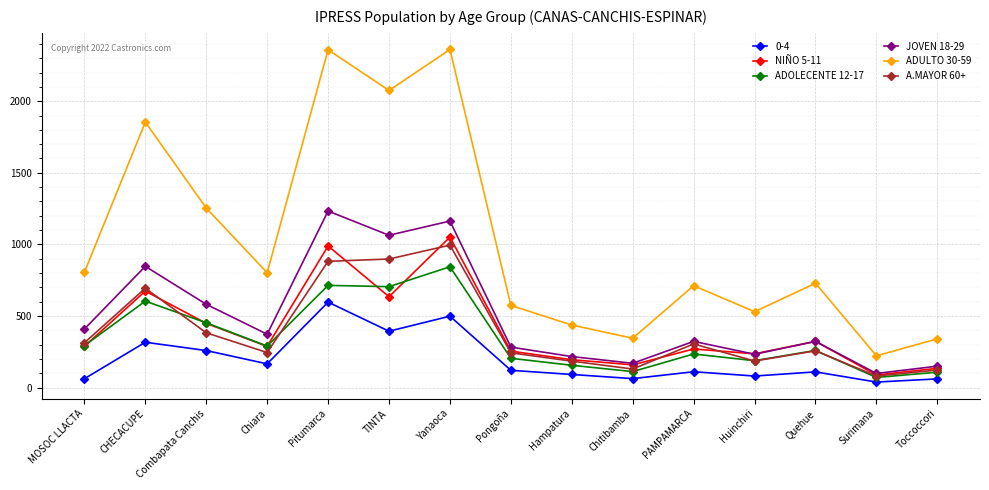

Between Combapata Canchis and Yanaoca, which series saw the biggest shift?

ADULTO 30-59